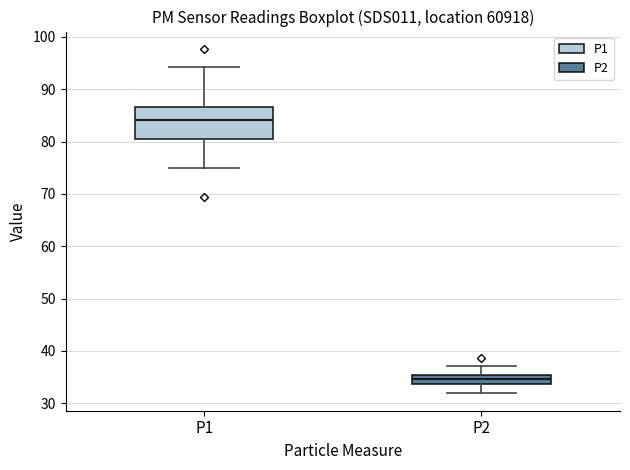

Reading left to right, transcribe this box plot: for each box, give where its median line is, the range the box spans, and where its two whiskers end, as read against the y-axis. The values are not printed on the chart, so give them approximately, as read against the axis.

P1: median 84, box 80 to 87, whiskers 75 to 94
P2: median 35 (inside the box), box 34 to 35, whiskers 32 to 37